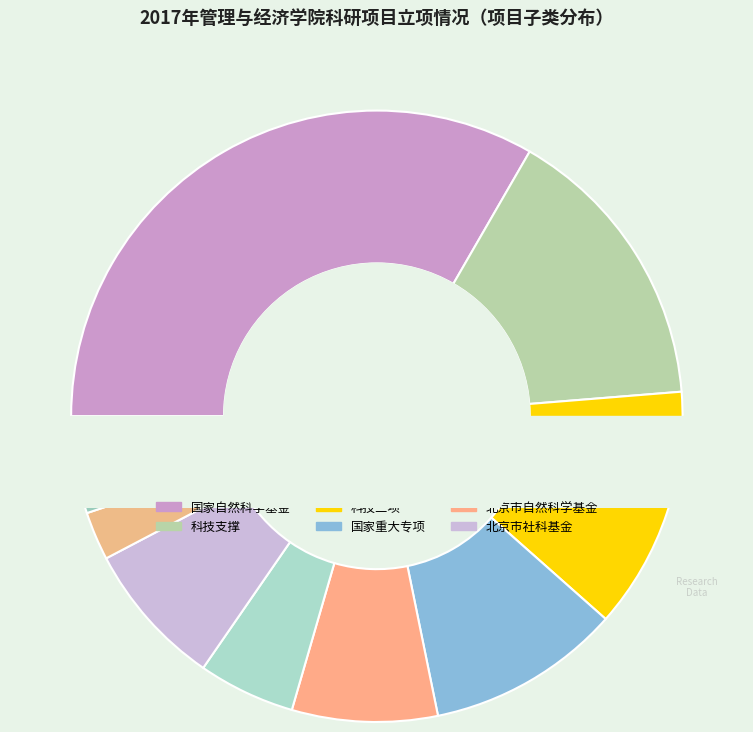

Count the number of slices in the pie.

10